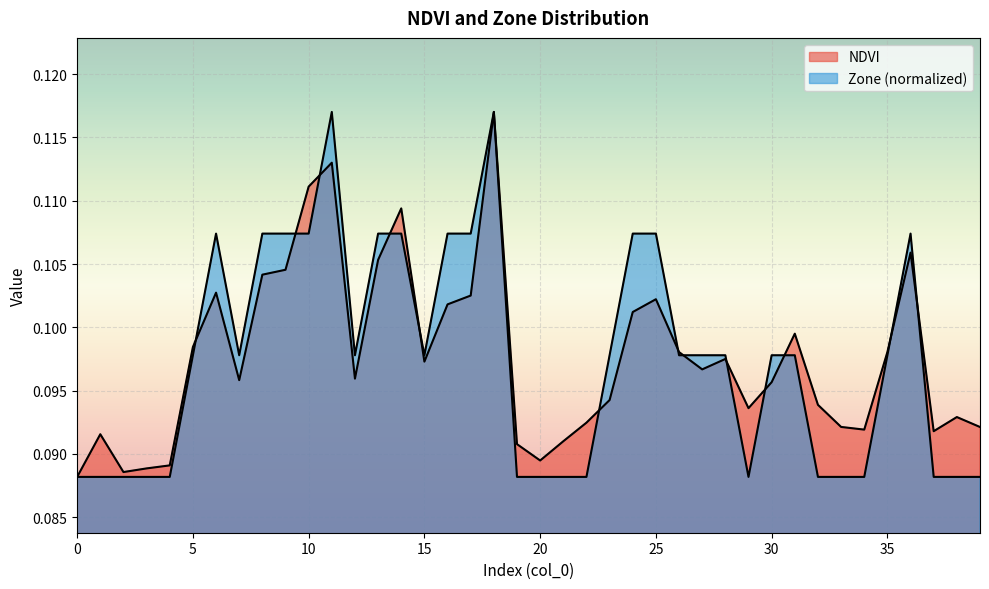

Rank the series by their maximum value, from lowest to highest.

NDVI, Zone